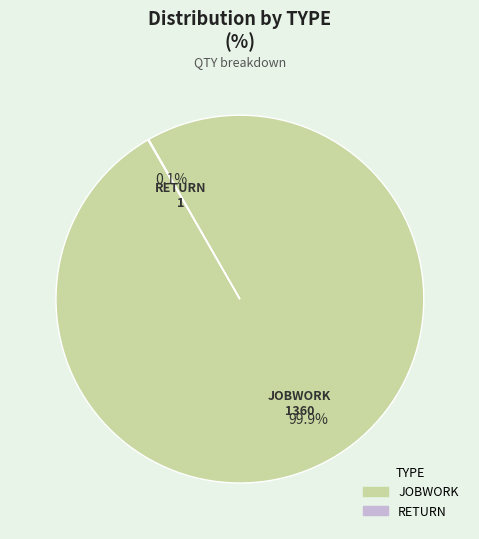

What percentage is NOT represented by JOBWORK?

0.1%